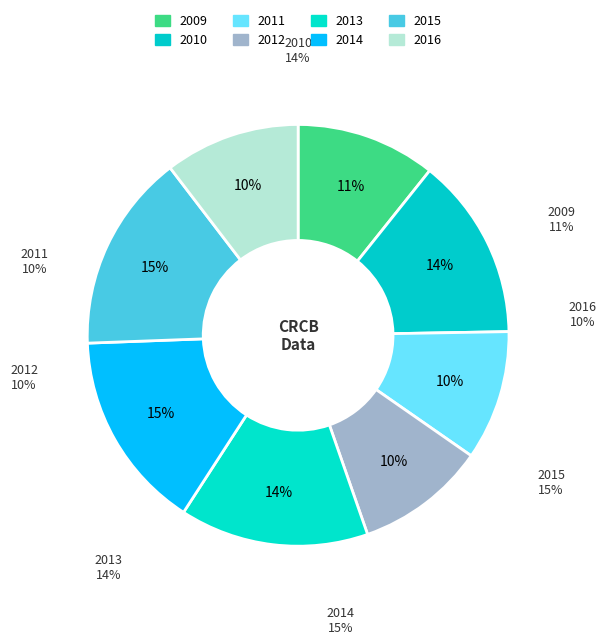

Rank the categories by value from lowest to highest.

2011, 2012, 2016, 2009, 2010, 2013, 2015, 2014